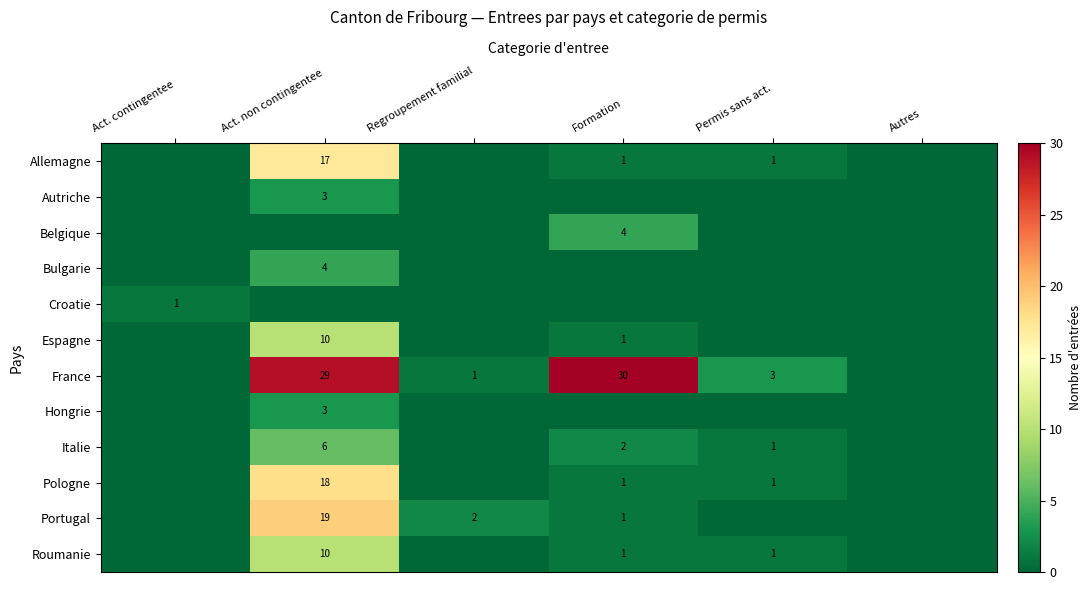

Is it true that France equals 3 at Permis sans act.?

True